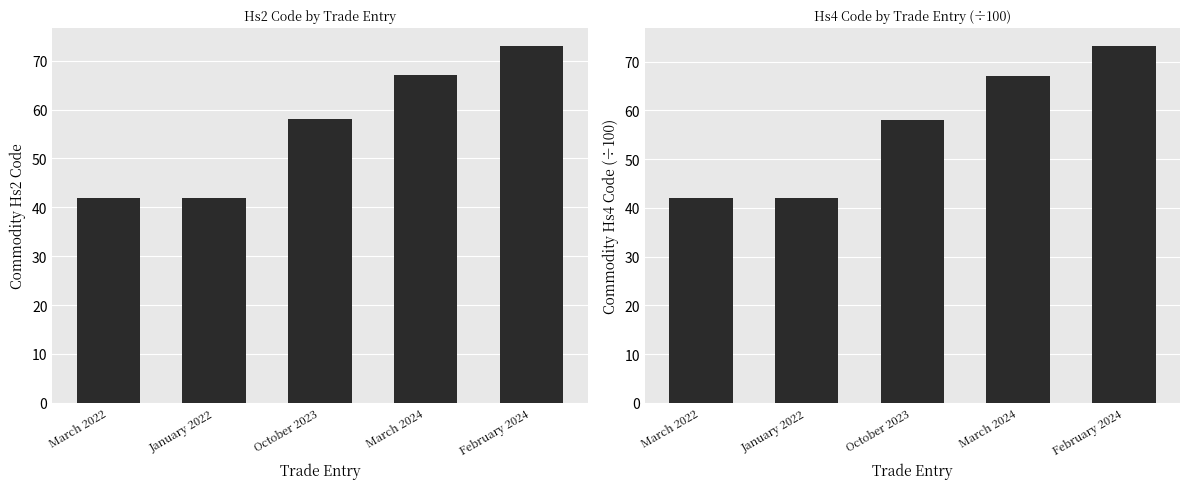

The Hs2Code series shows 20.3 at January 2022. True or false?

False